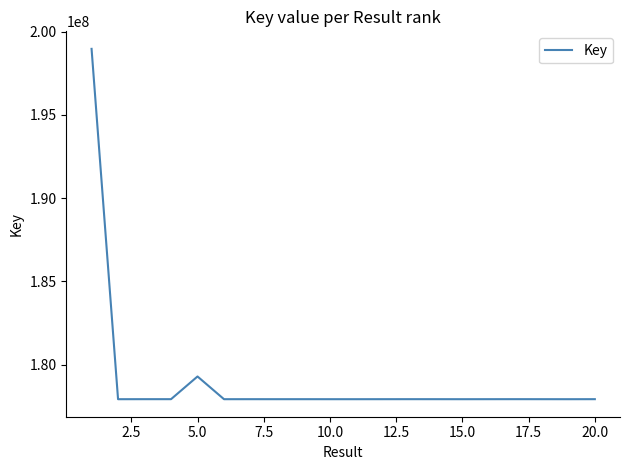

What is the difference between the maximum and second lowest values?

21031087